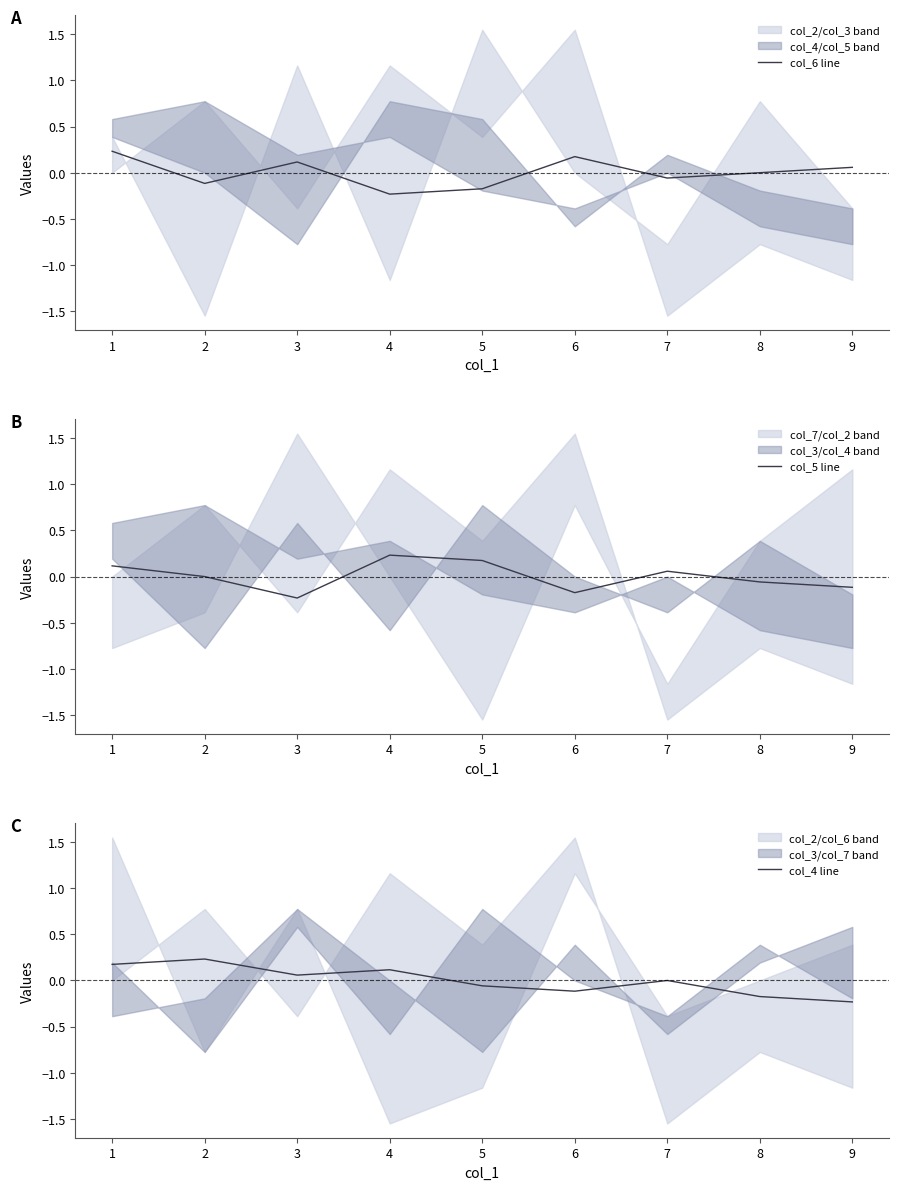

The value of col_5 line at 2 is -0.2. True or false?

False